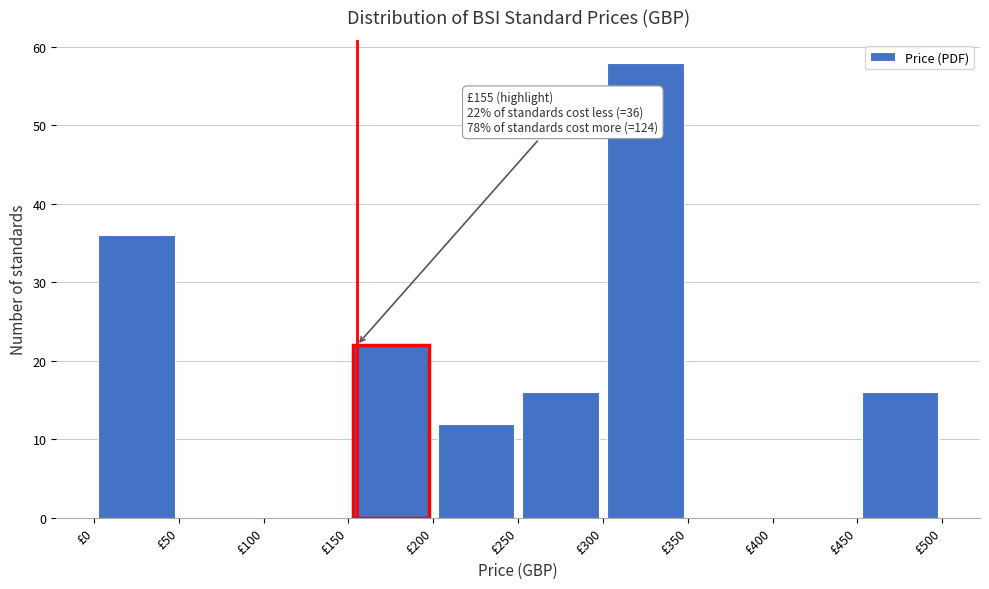

Which range on the x-axis has the tallest bar?

300 to 350